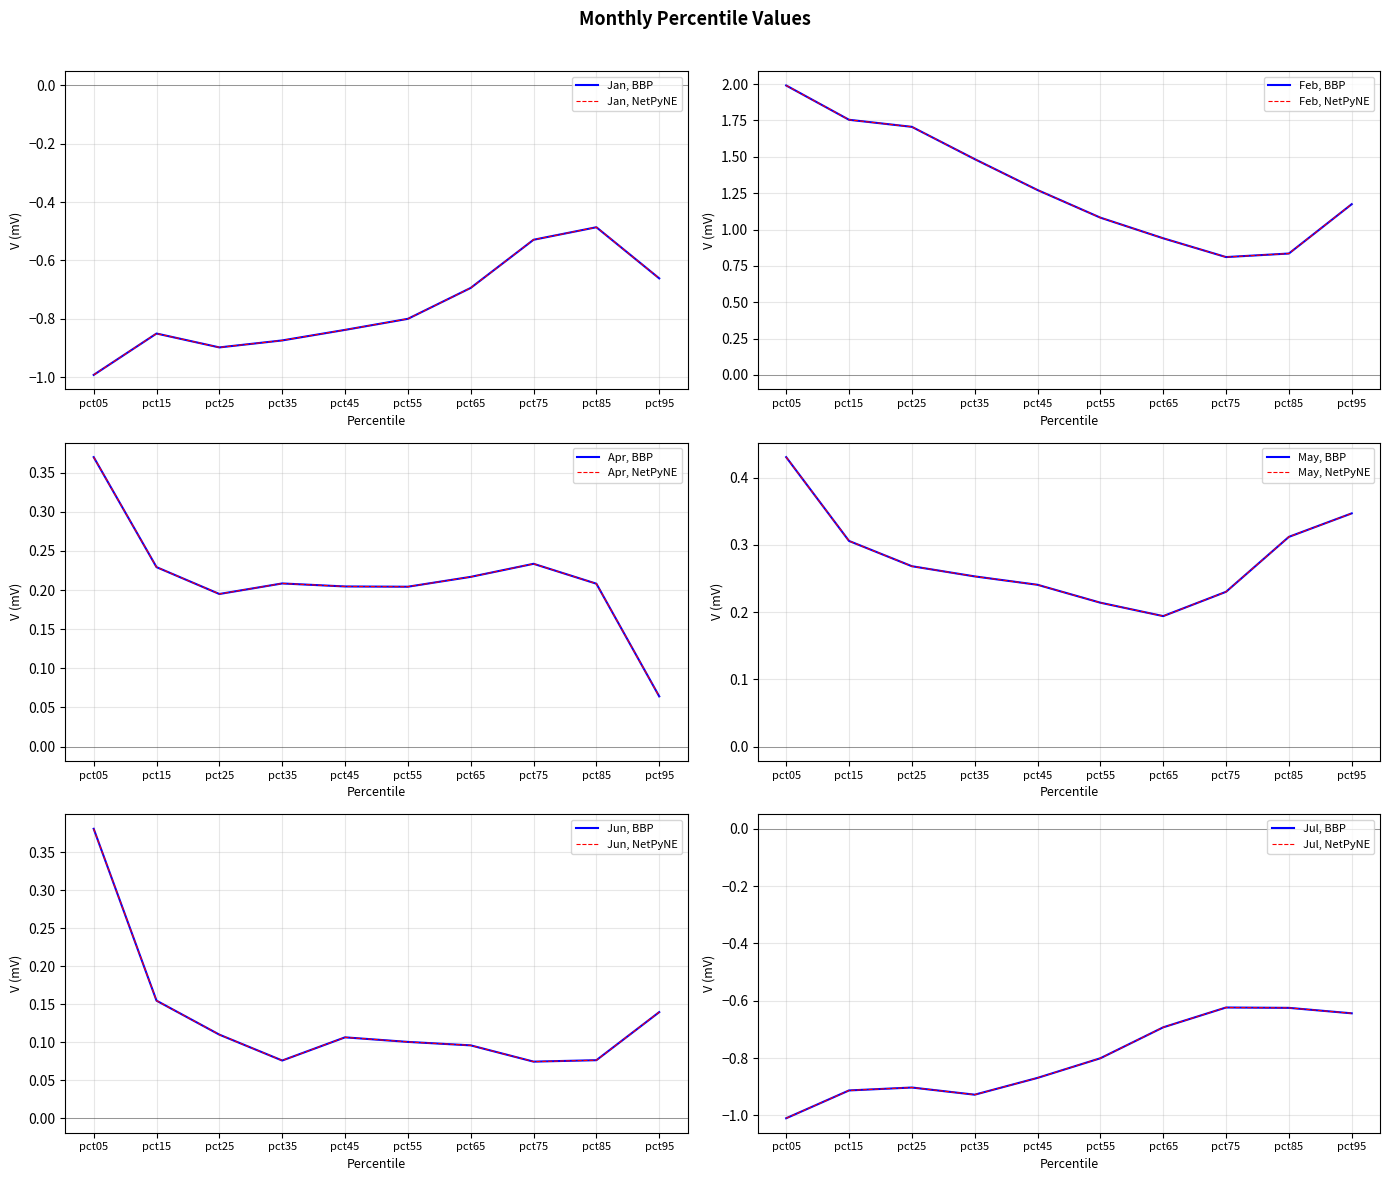

Is this an area chart (filled region under the line)?

No